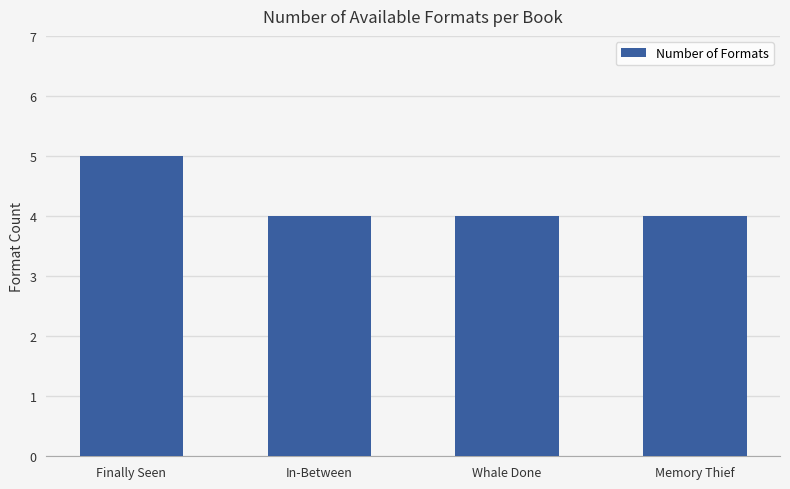

Approximately how many times larger is the value at Whale Done compared to Memory Thief?

1.0